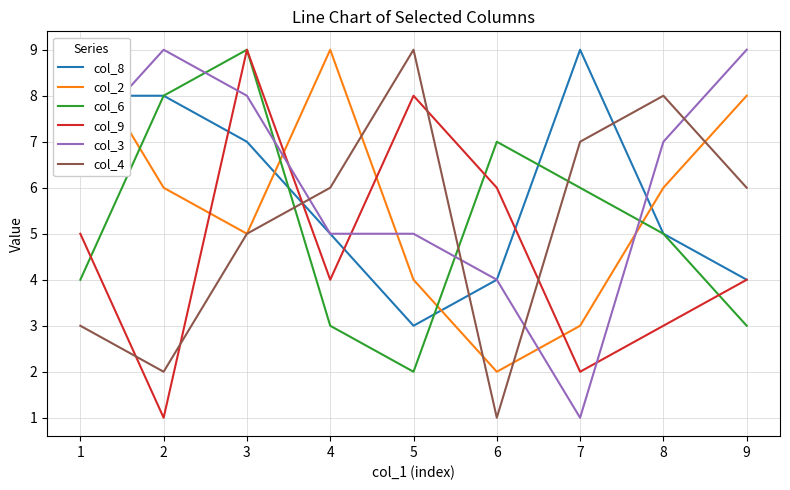

What is the sum of the col_3 values at 8 and 2?

16